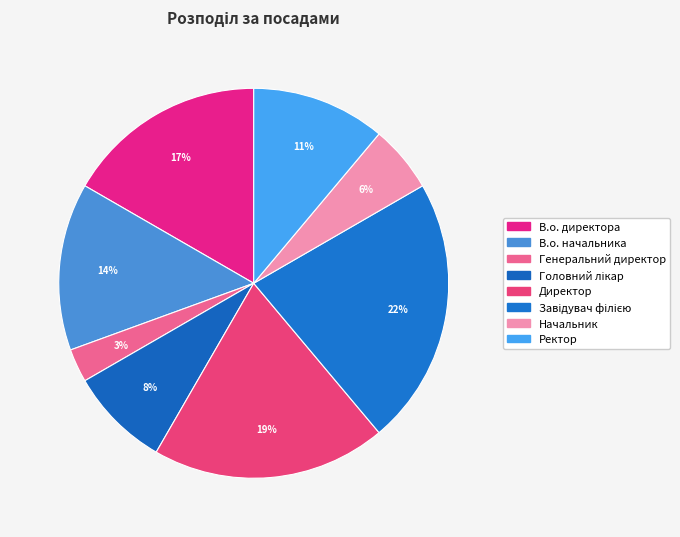

The Начальник slice represents 6% of the pie. True or false?

True